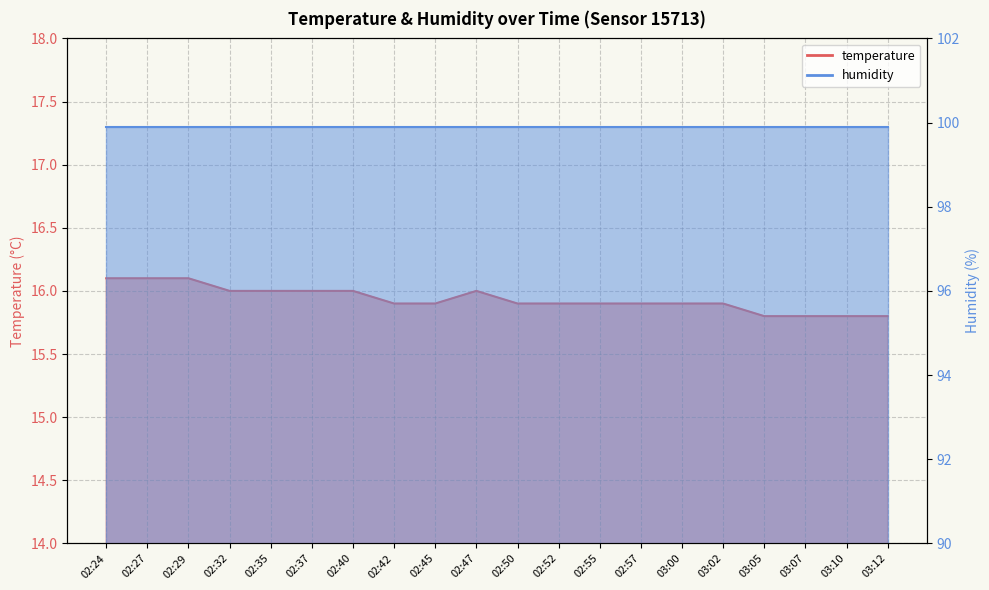

Reading left to right, transcribe all the data shown in this chart.

16.1	16.1	16.1	16.0	16.0	16.0	16.0	15.9	15.9	16.0	15.9	15.9	15.9	15.9	15.9	15.9	15.8	15.8	15.8	15.8